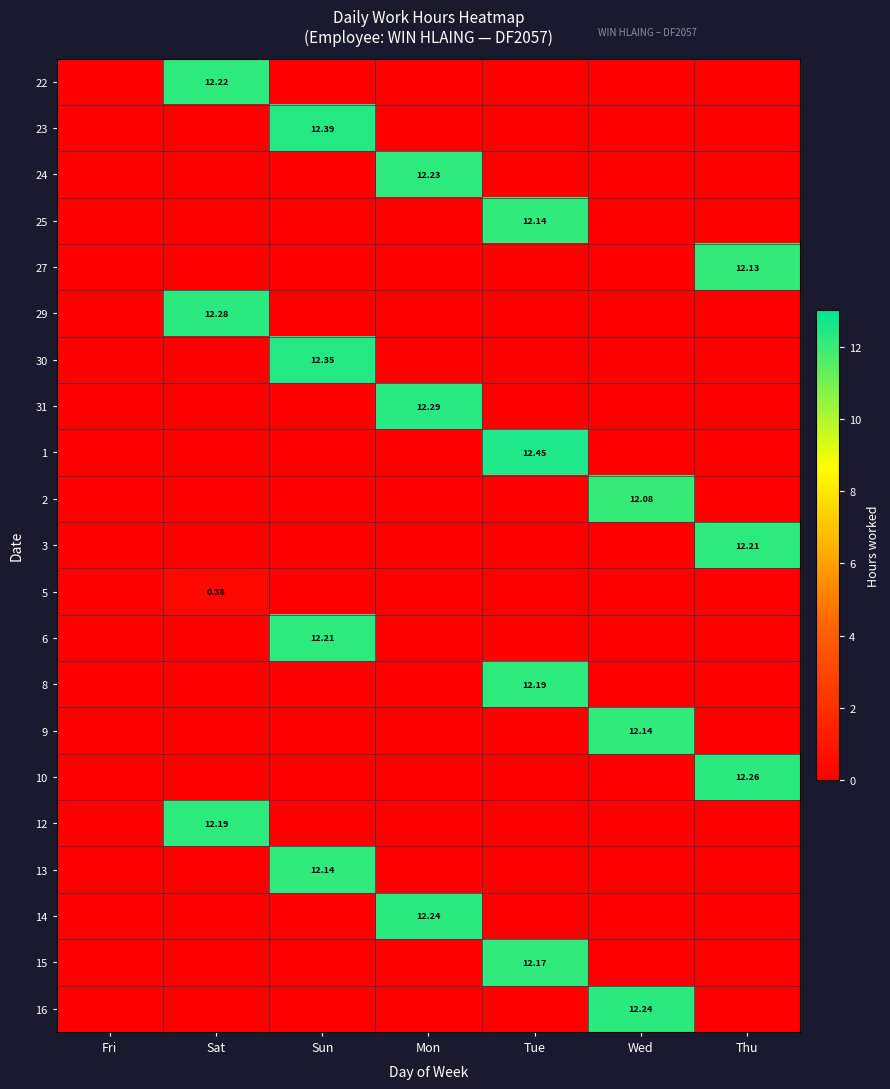

What is the difference between the highest and lowest values at Tue?

12.4